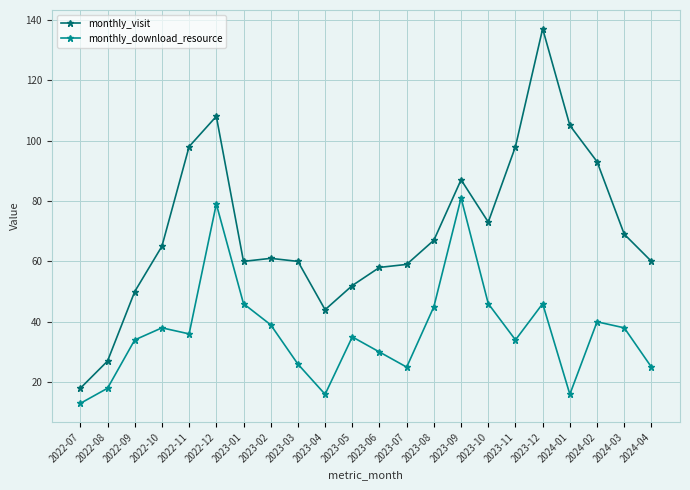

True or false: monthly_visit and monthly_download_resource intersect in this chart.

False